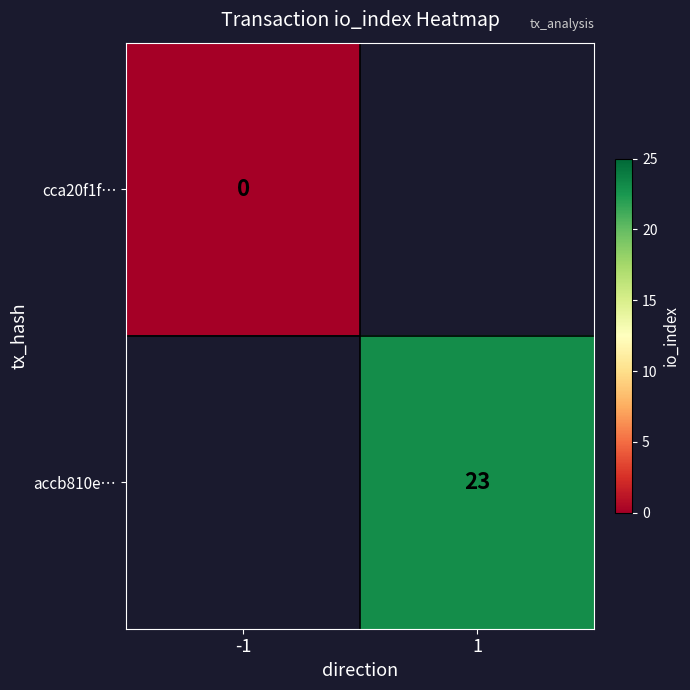

True or false: accb810e… has a value of 23 at 1.

True